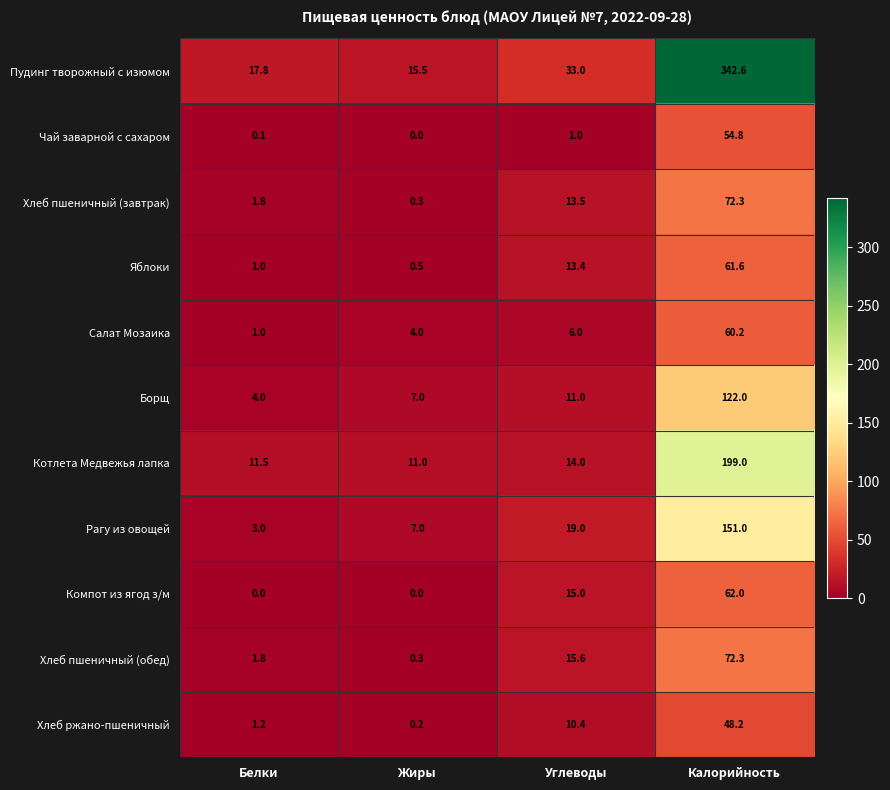

True or false: Салат Мозаика has a value of 1.7 at Углеводы.

False